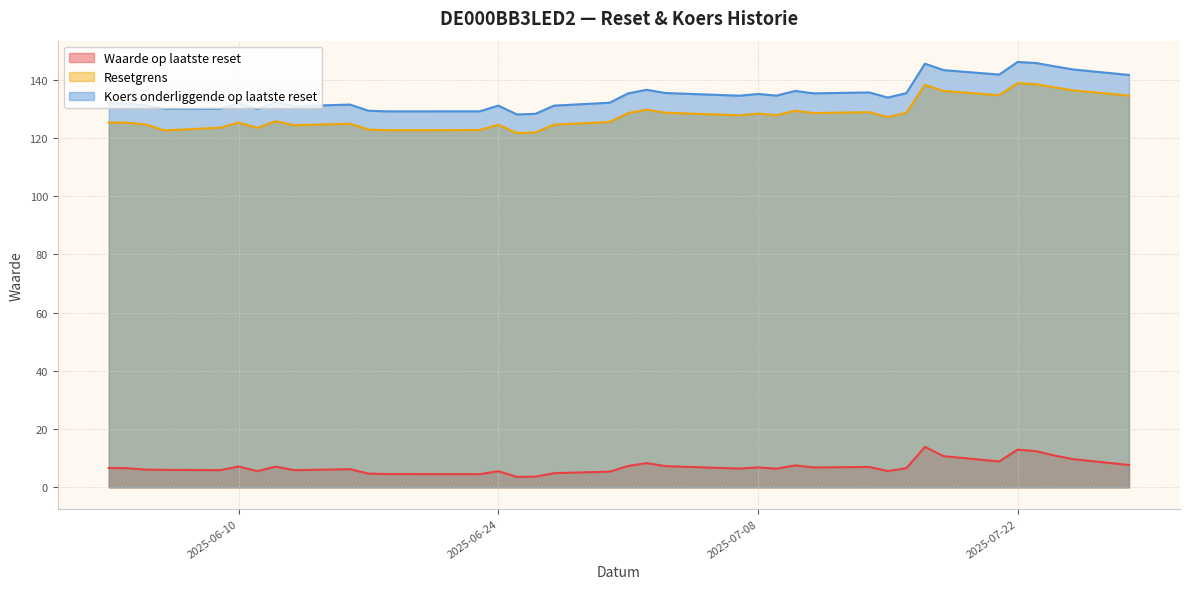

What is the difference between the maximum and minimum values in the Koers onderliggende op laatste reset series?

18.0